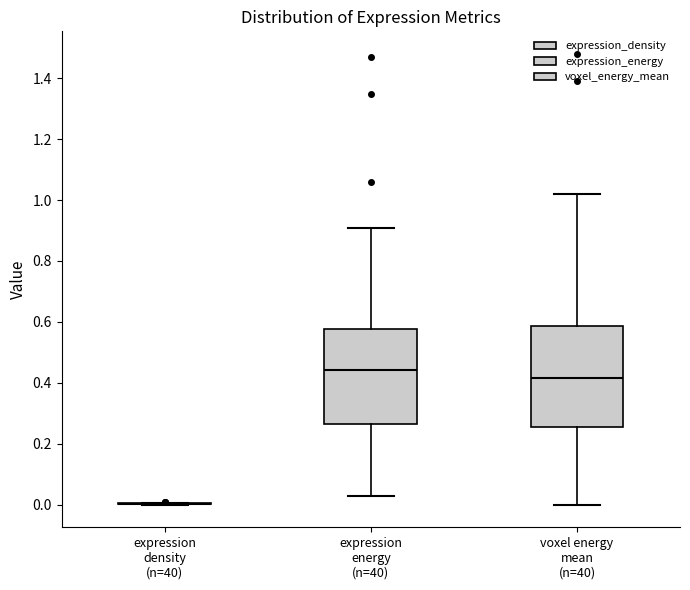

Reading left to right, transcribe this box plot: for each box, give where its median line is, the range the box spans, and where its two whiskers end, as read against the y-axis. The values are not printed on the chart, so give them approximately, as read against the axis.

expression density (n=40): box collapsed to a line at 0.00, whiskers 0.00 to 0.00
expression energy (n=40): median 0.44, box 0.26 to 0.58, whiskers 0.02 to 0.90
voxel energy mean (n=40): median 0.42, box 0.26 to 0.58, whiskers 0.00 to 1.02